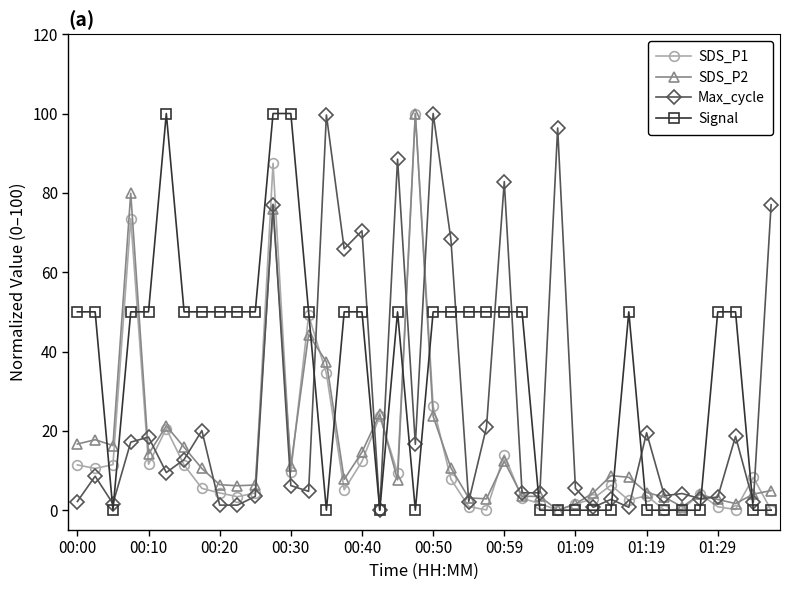

How many distinct data groups are displayed?

4